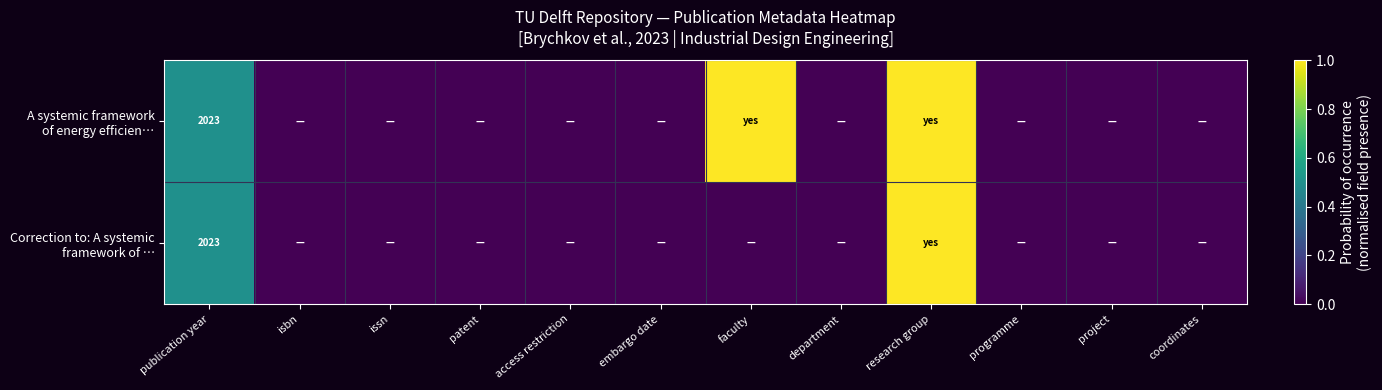

At how many categories does at least one series exceed 0?

3